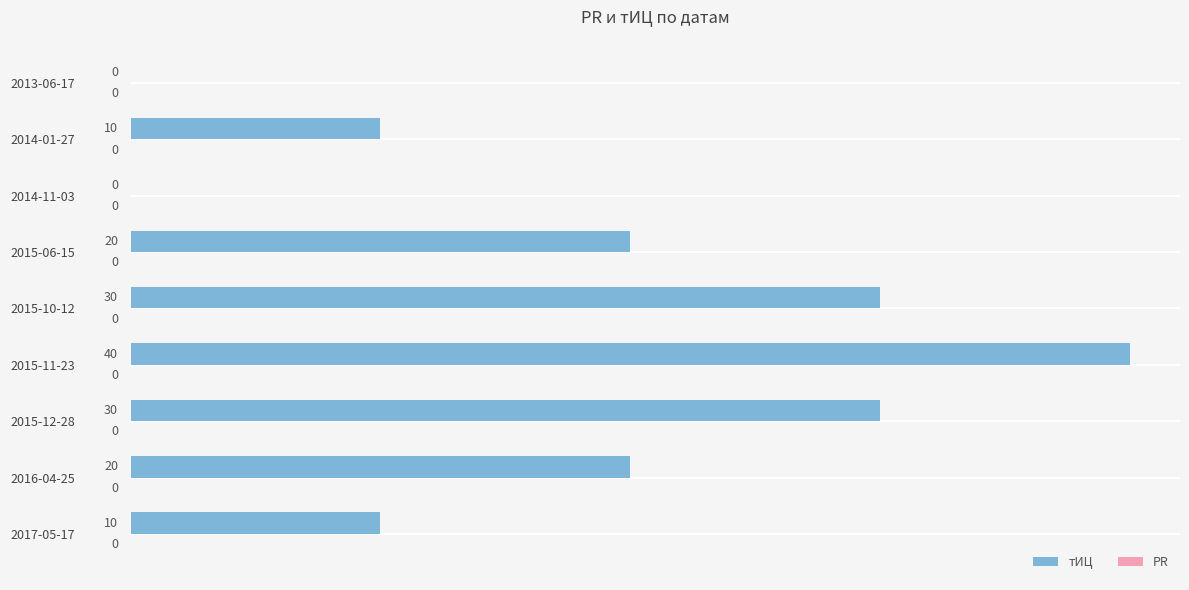

What is the change in value from 2015-10-12 to 2013-06-17?

-30